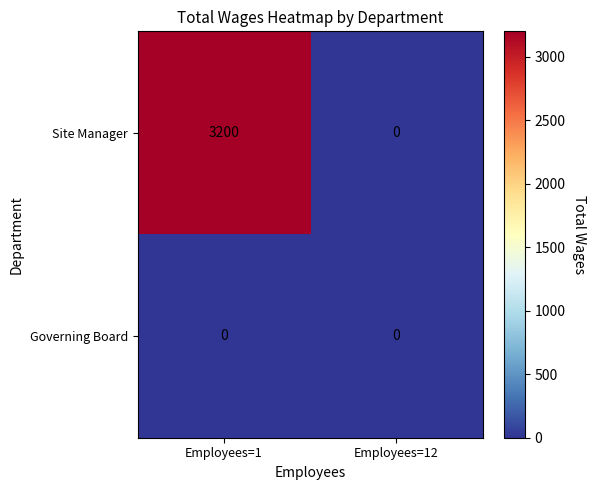

Which series has the largest total across all categories?

Site Manager